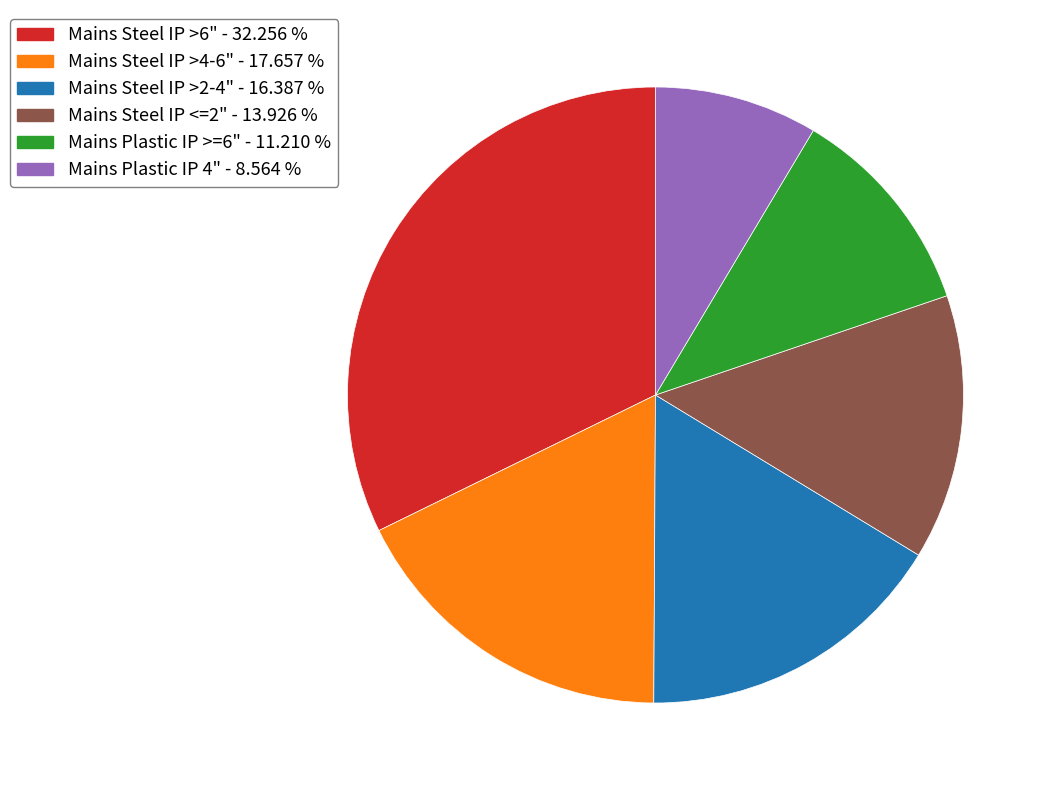

Approximately how many times larger is the value at Mains Steel IP >6" compared to Mains Steel IP >4-6"?

1.8